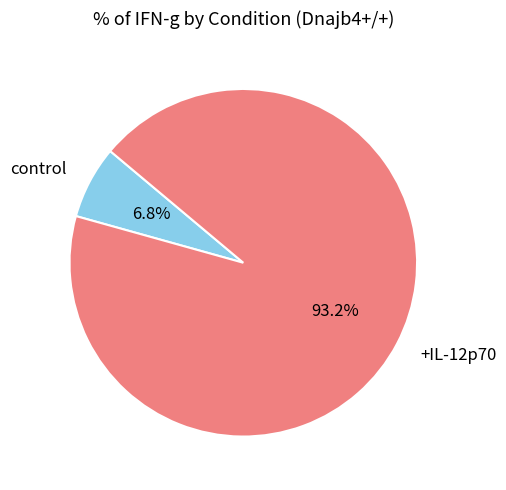

To the nearest percent, what is the combined percentage of +IL-12p70 and control?

100%